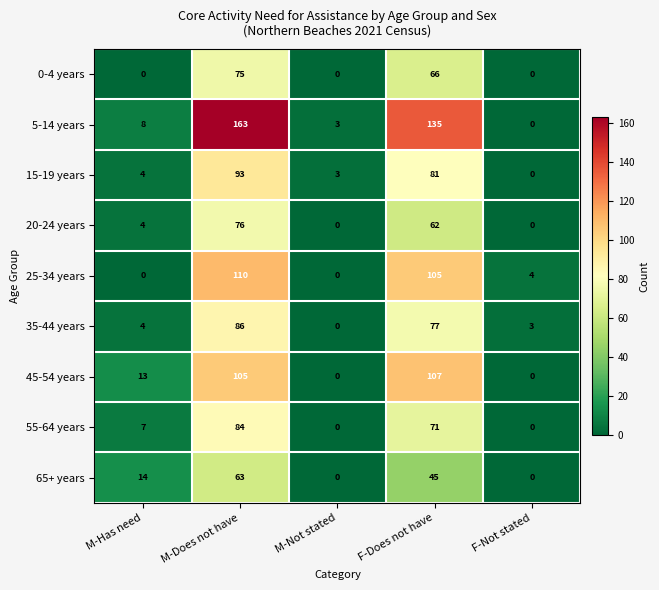

True or false: 25-34 years has a value of -52 at M-Has need.

False